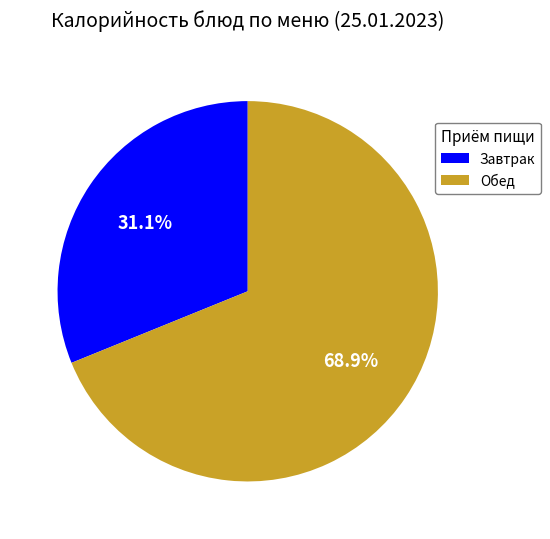

Which slice represents more than half of the pie?

Обед